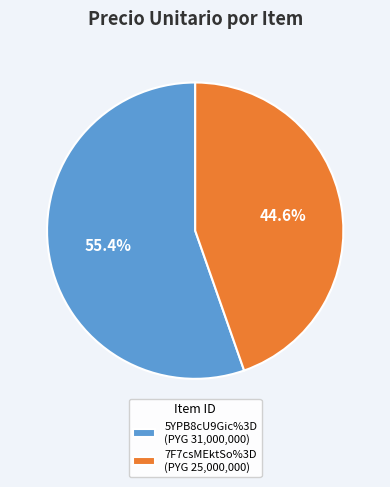

To the nearest percent, what portion does 5YPB8cU9Gic%3D represent?

55%